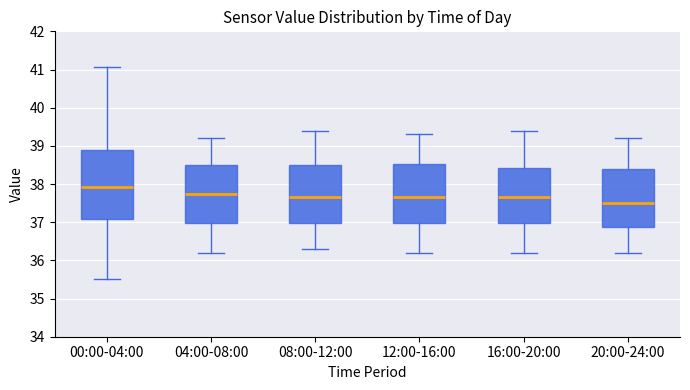

Which box is the tallest, from its lower edge to its upper edge?

00:00-04:00